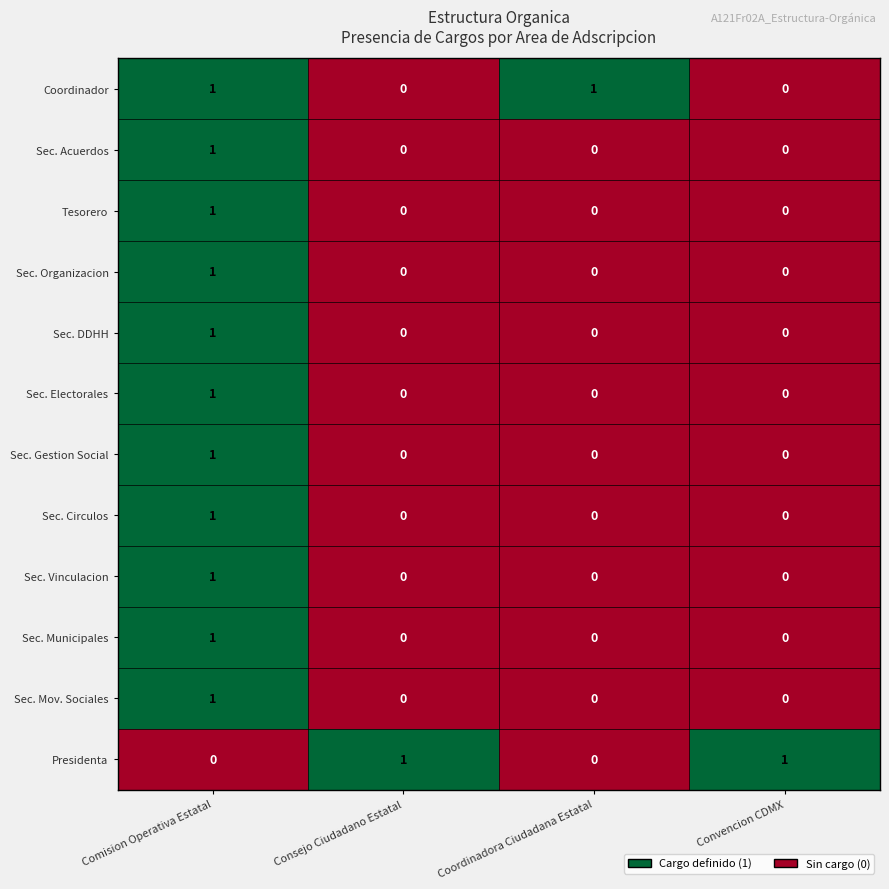

How many positive values does the Tesorero series have?

1